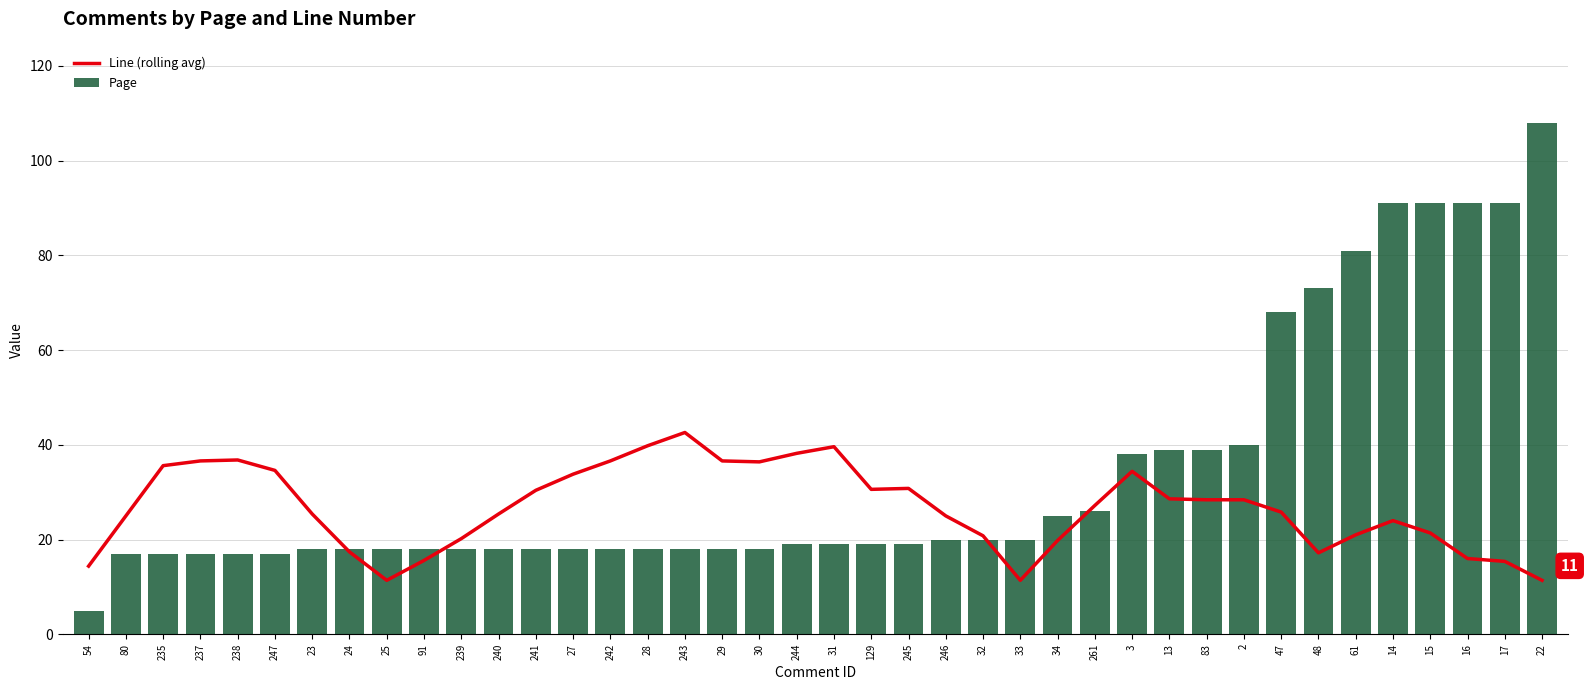

Is it true that Line (rolling avg) equals 25.4 at 240?

True